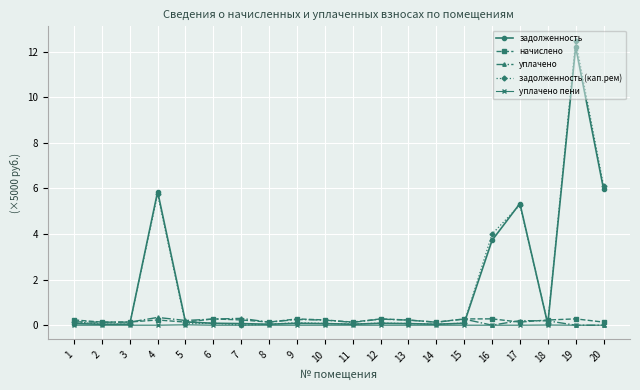

Is the value of уплачено пени at 6 greater than the value of начислено at 9?

No